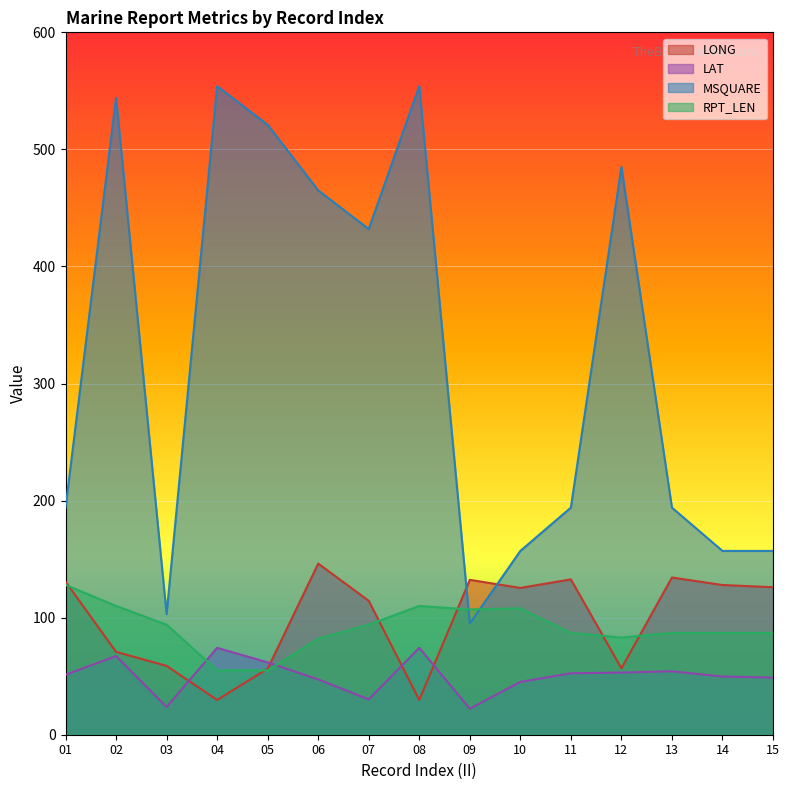

Where is RPT_LEN nearest to the value 91?

03